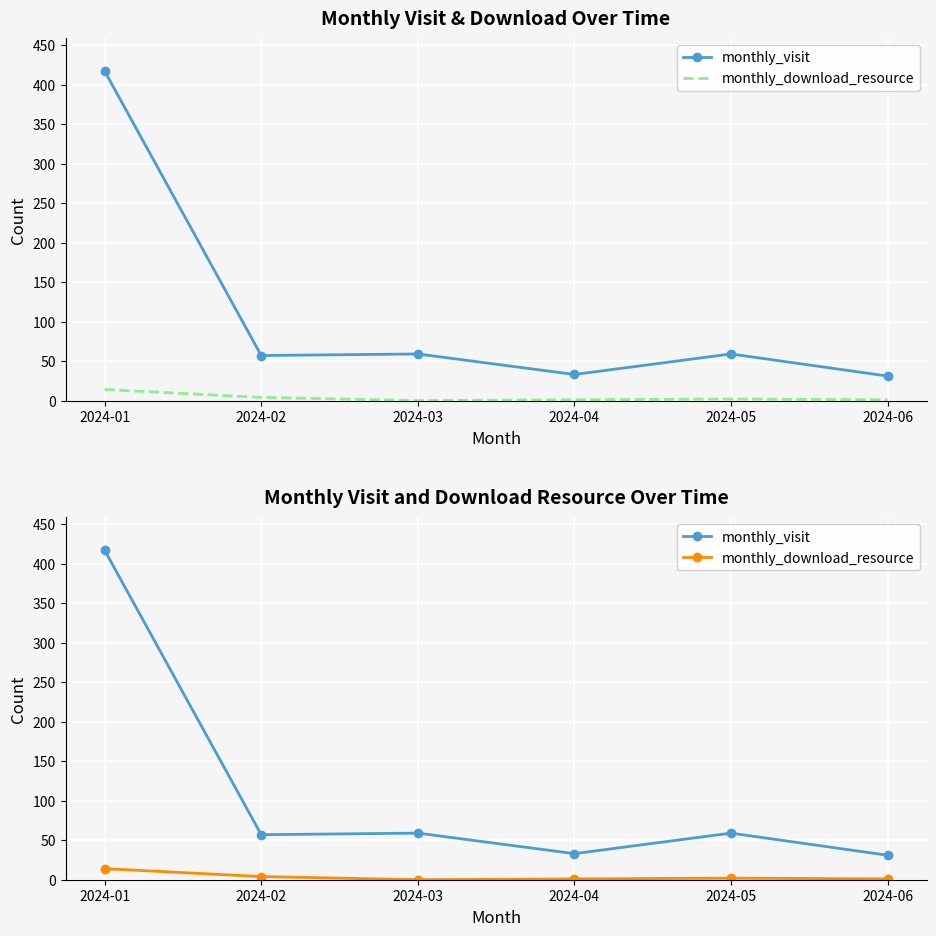

True or false: monthly_visit and monthly_download_resource intersect in this chart.

False